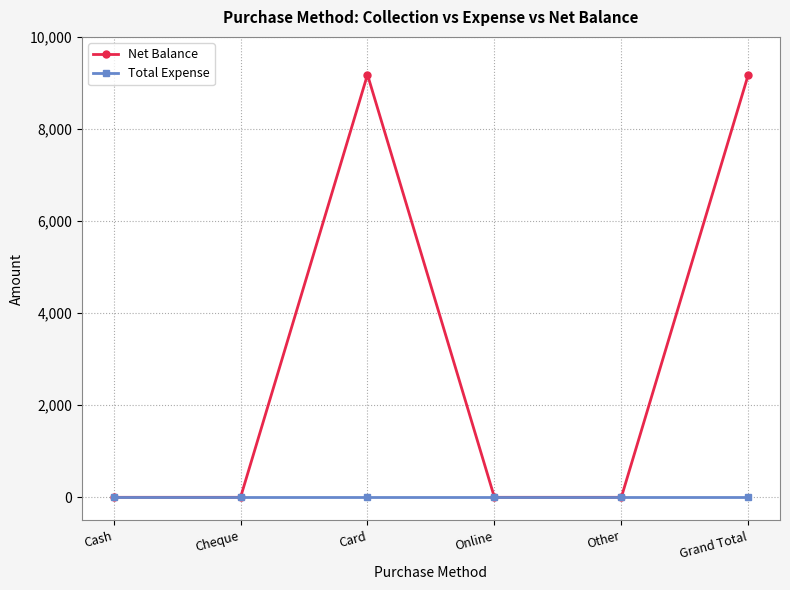

Reading left to right, what are all the values shown in this chart?

Net Balance: 0	0	9180	0	0	9180
Total Expense: 0	0	0	0	0	0